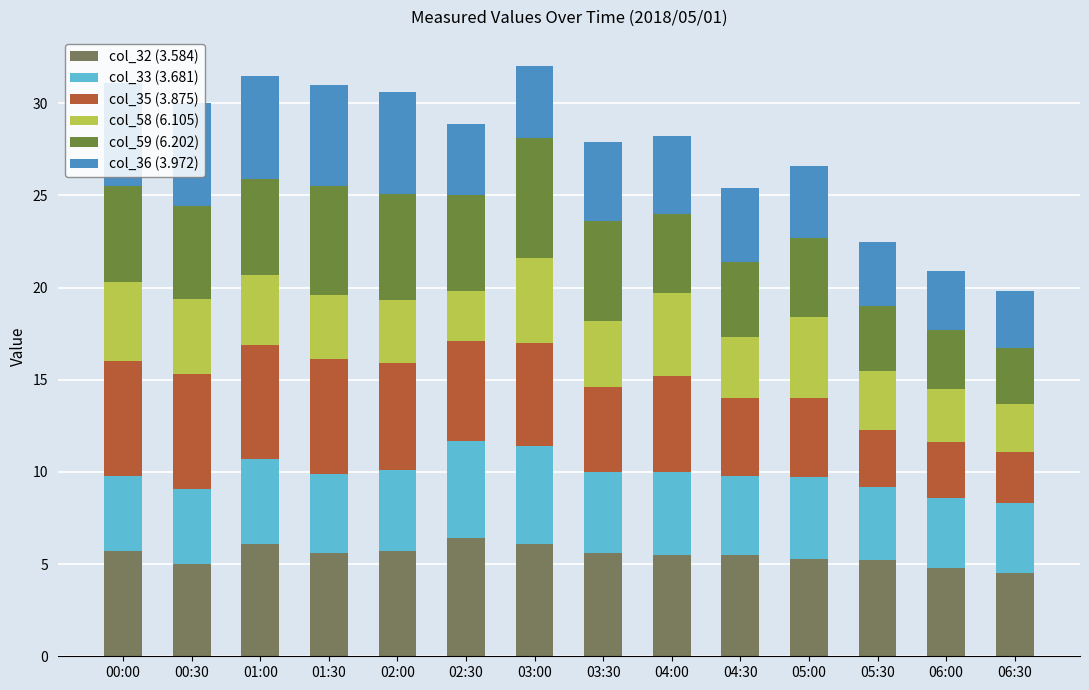

Where does the col_32 (3.584) series first go above 5?

00:00